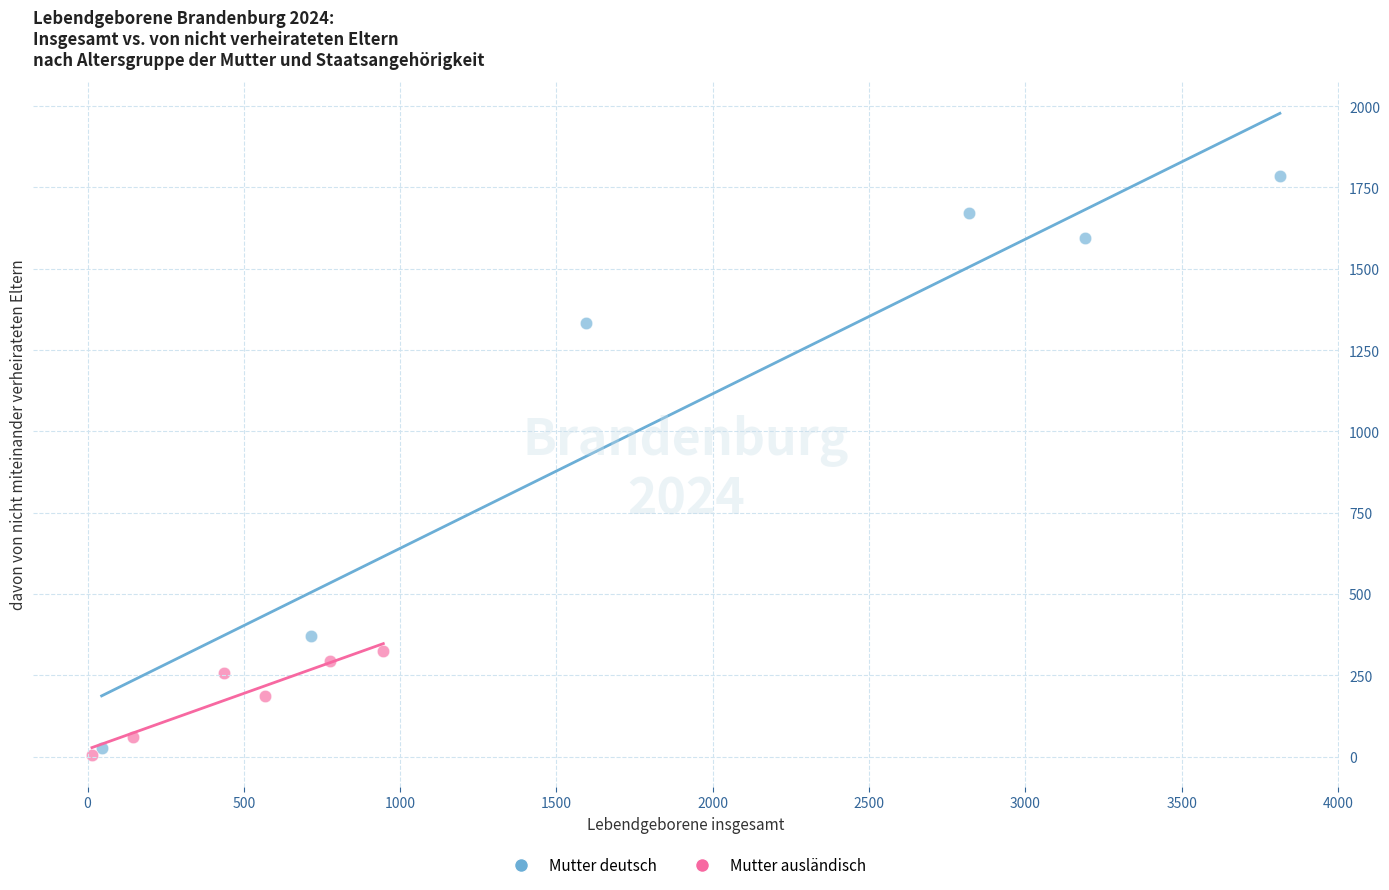

Which series contains the highest Y value?

Mutter deutsch